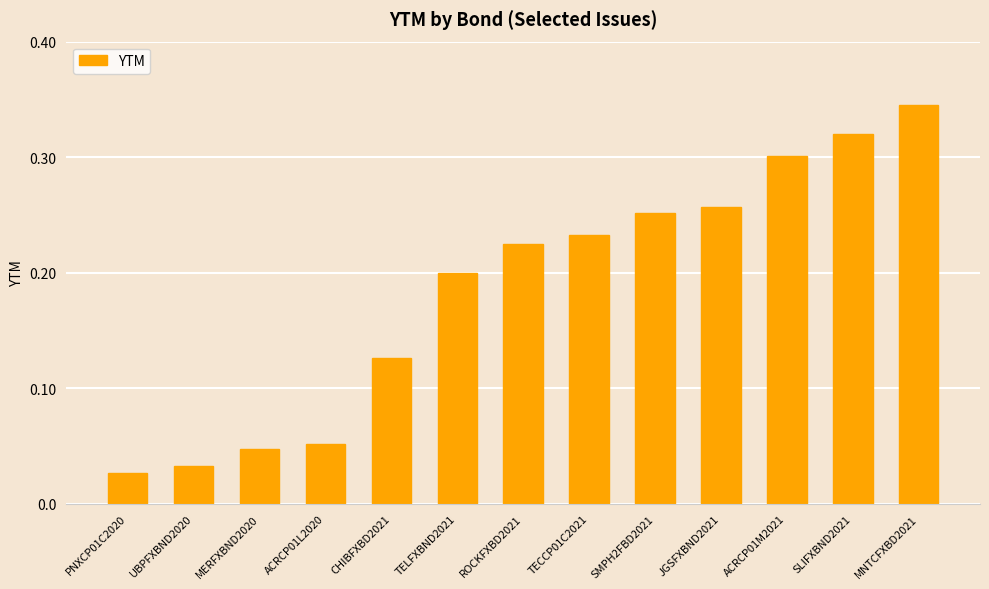

Rank the categories by value from highest to lowest.

MNTCFXBD2021, SLIFXBND2021, ACRCP01M2021, JGSFXBND2021, SMPH2FBD2021, TECCP01C2021, ROCKFXBD2021, TELFXBND2021, CHIBFXBD2021, ACRCP01L2020, MERFXBND2020, UBPFXBND2020, PNXCP01C2020